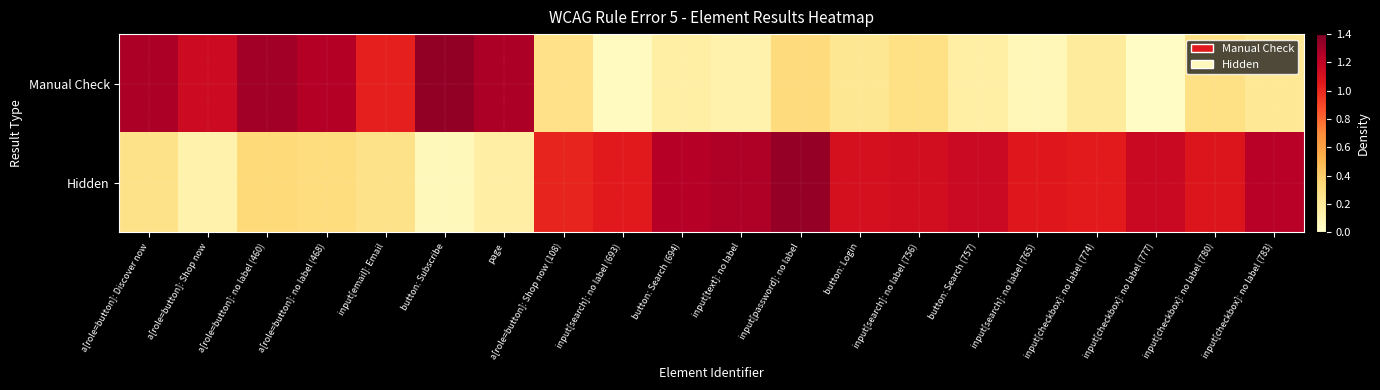

Rank the series by their maximum value, from lowest to highest.

Hidden, Manual Check